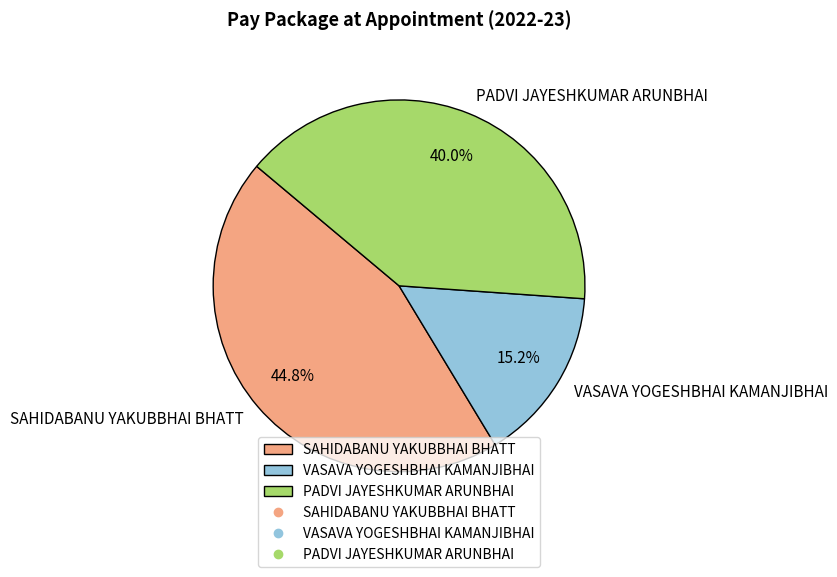

What percentage is the SAHIDABANU YAKUBBHAI BHATT slice, to the nearest percent?

45%